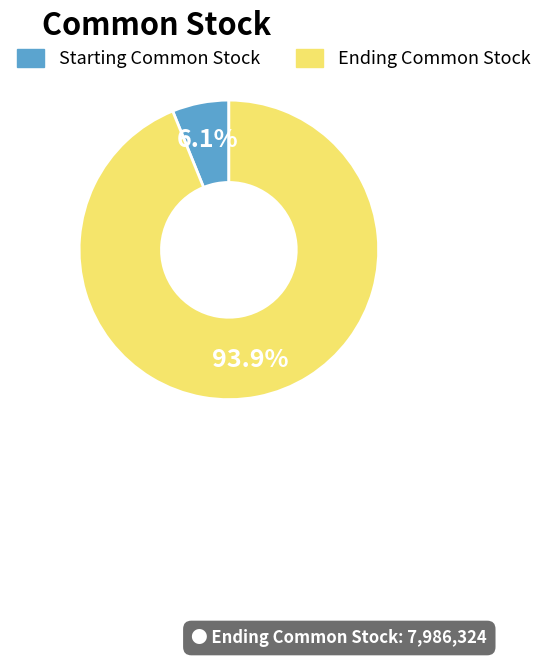

Rank the categories by value from lowest to highest.

Starting Common Stock, Ending Common Stock